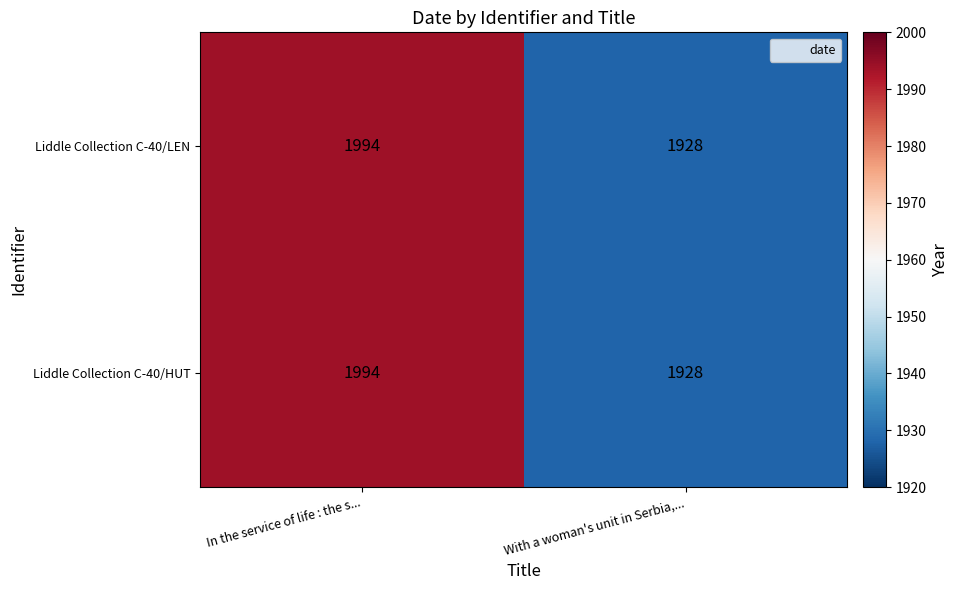

What is the average value of the Liddle Collection C-40/HUT series?

1961